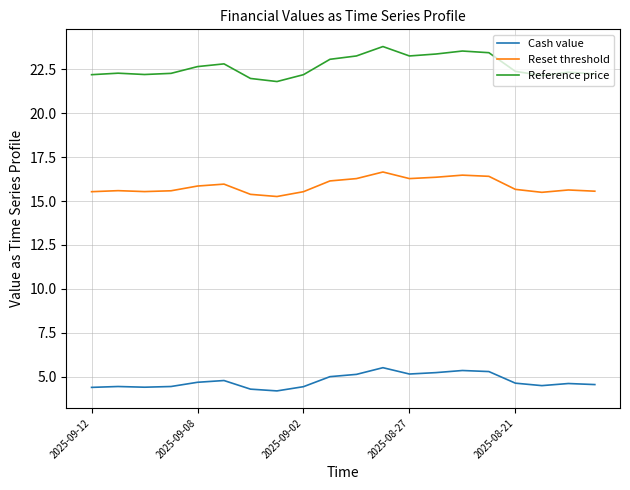

Rank the series by their maximum value, from highest to lowest.

Reference price, Reset threshold, Cash value